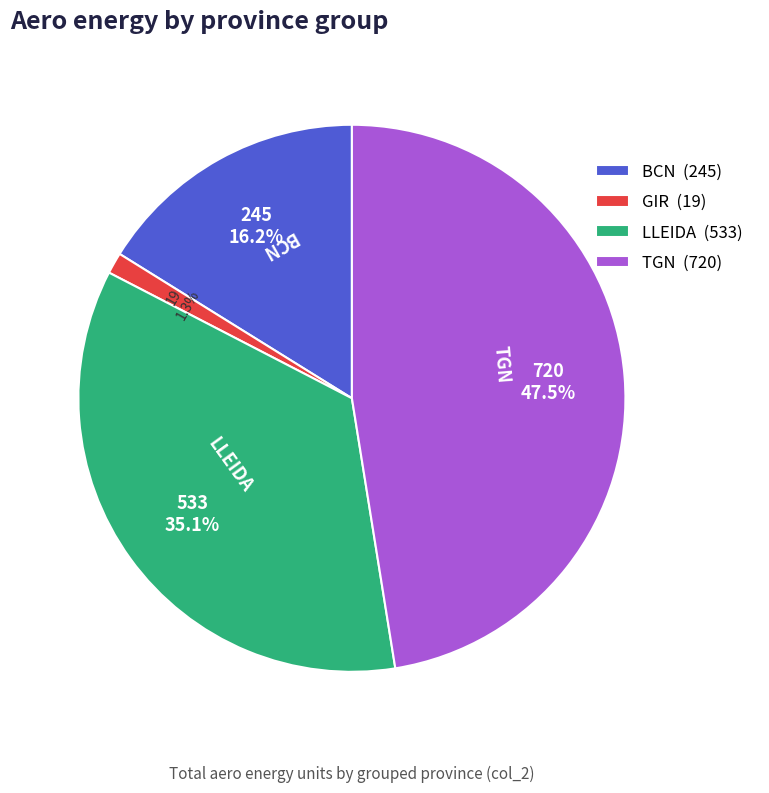

Does any single category account for the majority?

No